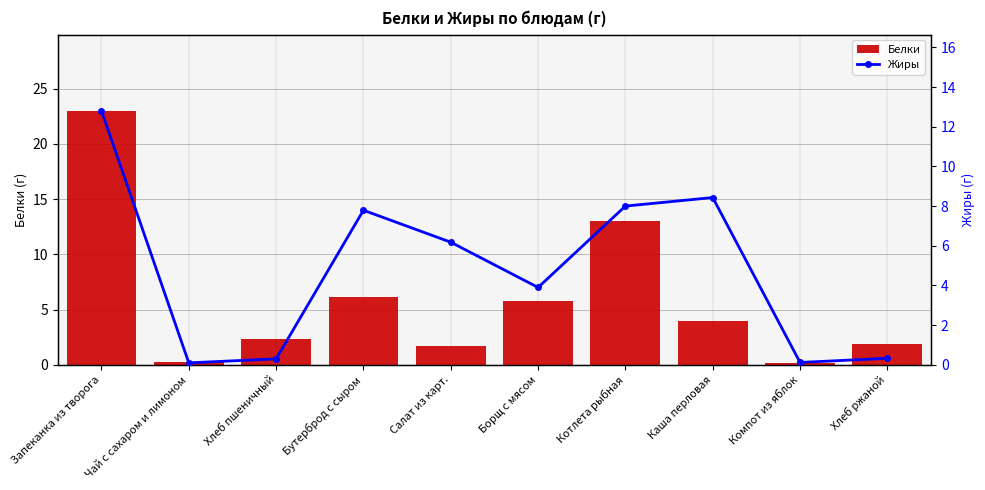

Which category has the highest value in the Жиры series?

Запеканка из творога